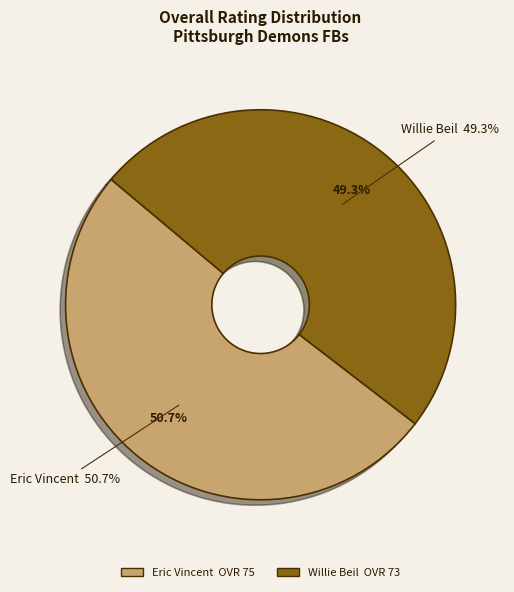

True or false: Willie Beil accounts for 39% of the total.

False